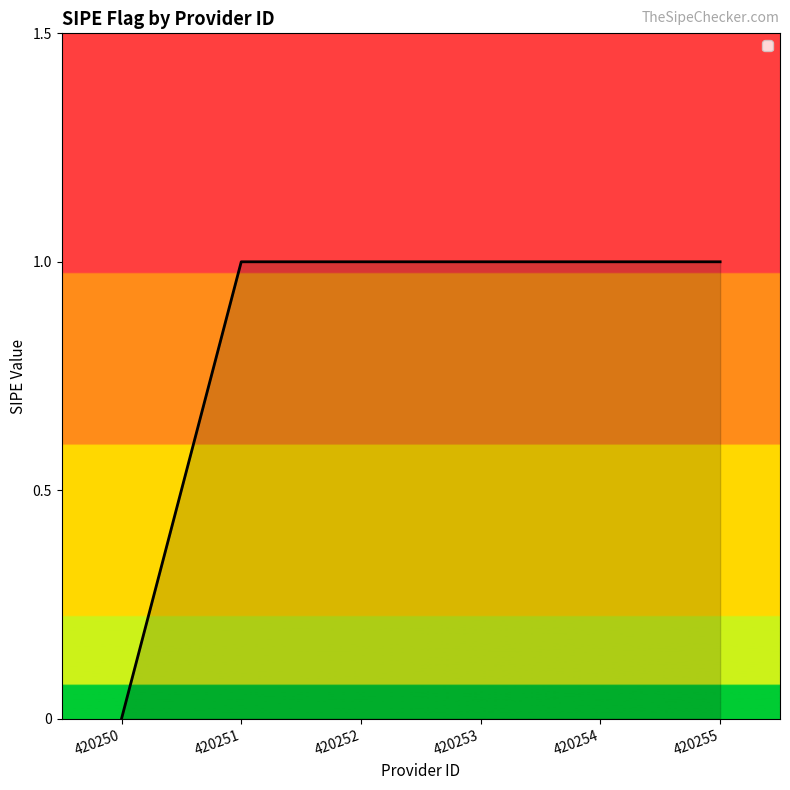

Which category has the lowest value across all series?

420250